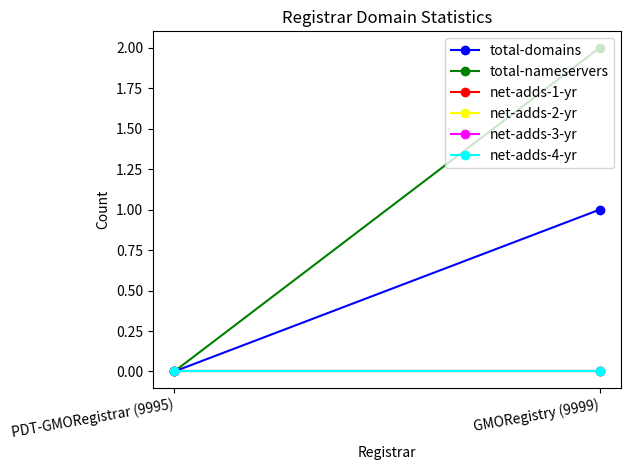

What is the label of the 2nd point from the left?

GMORegistry (9999)